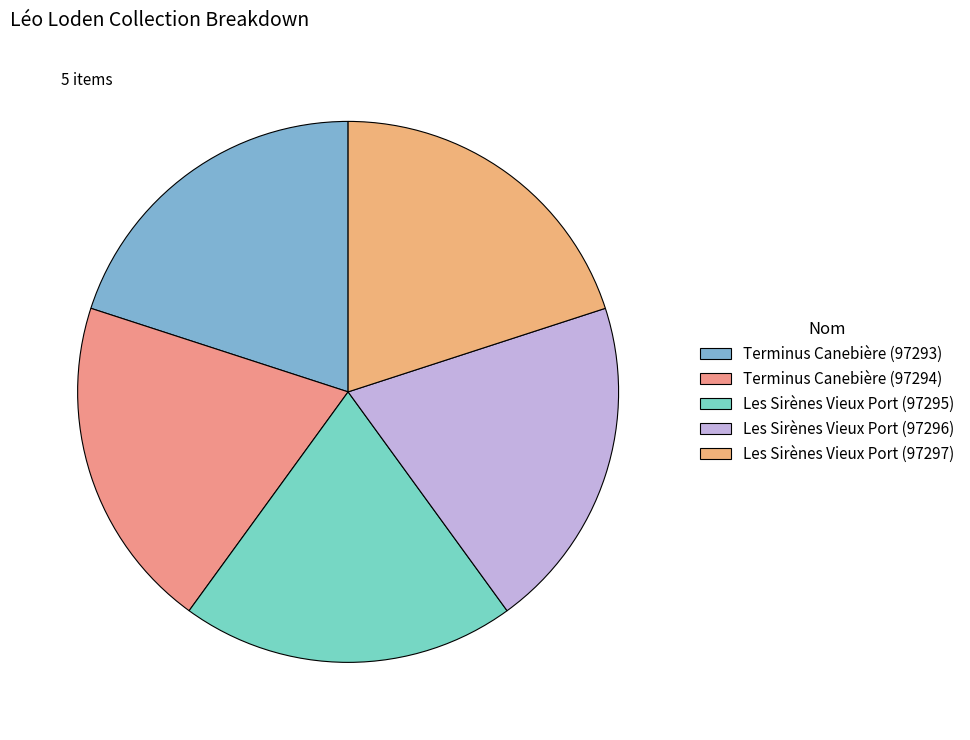

How many segments does this pie chart have?

5